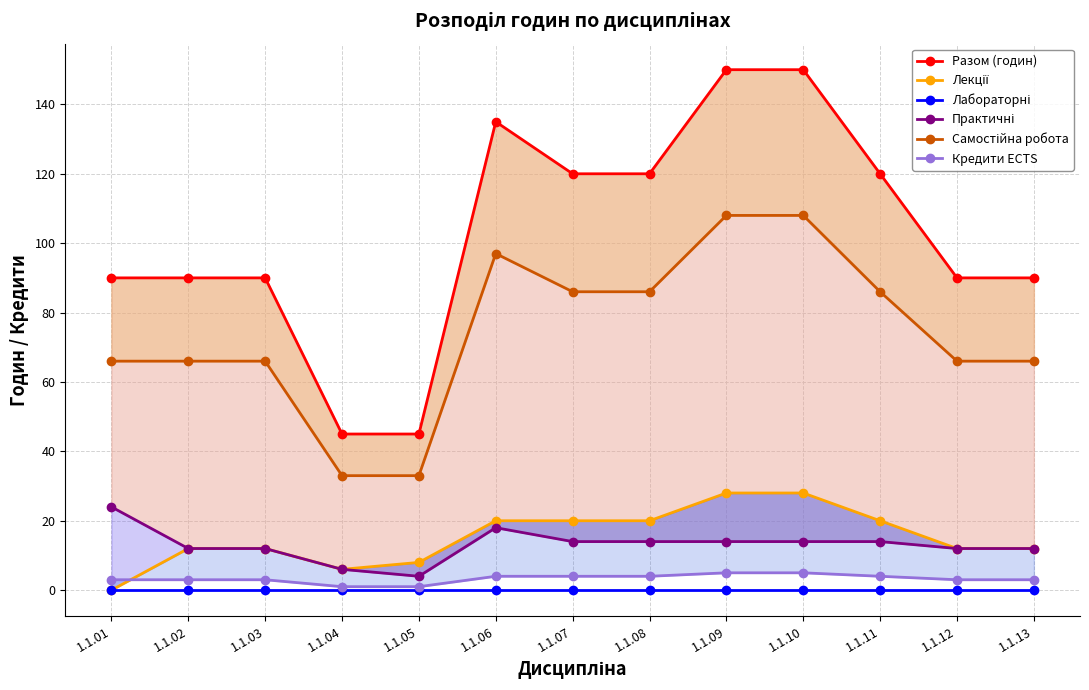

What is the difference between the maximum and minimum values in the Разом (годин) series?

105